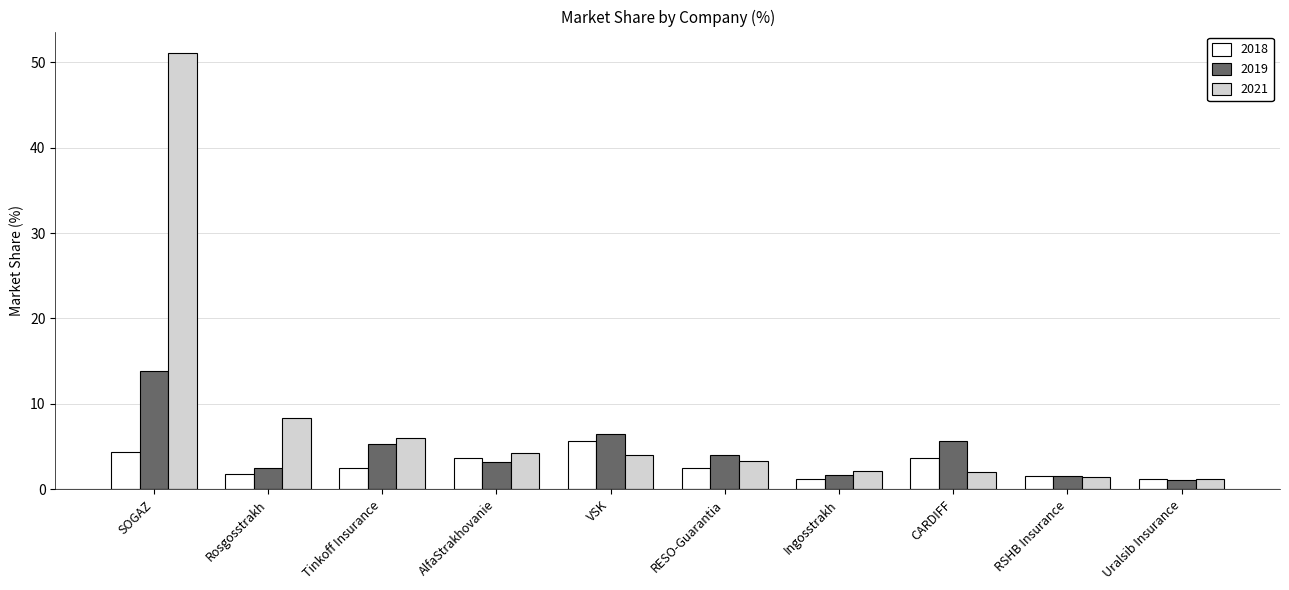

Which series has the largest range (max minus min)?

2021